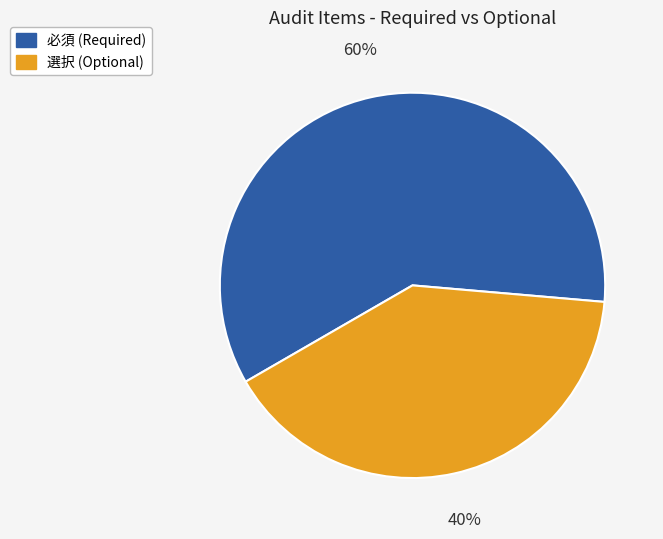

What is the ratio of the value at 選択 to the value at 必須?

0.7